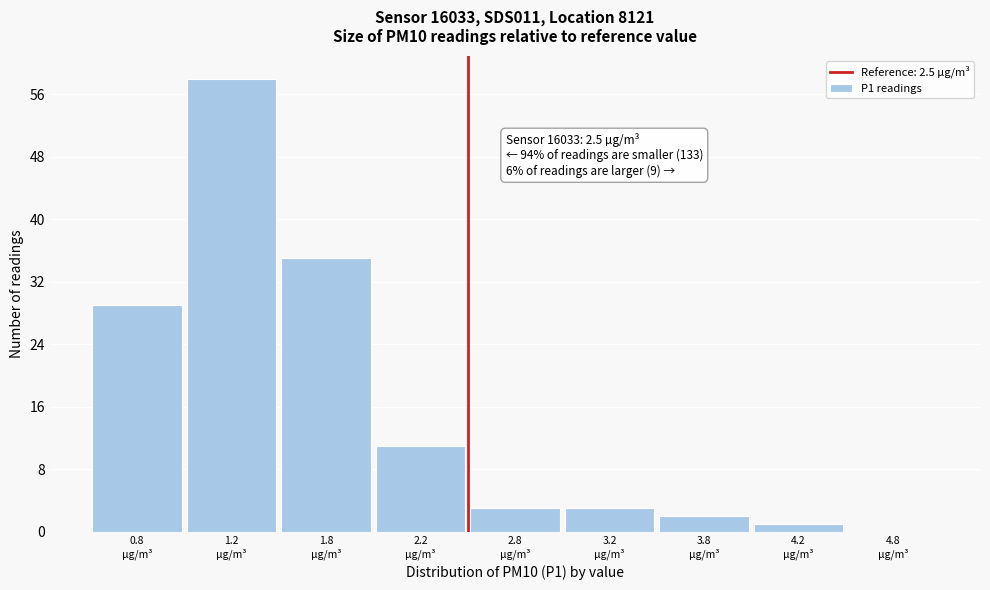

What is the sum of all values?

142